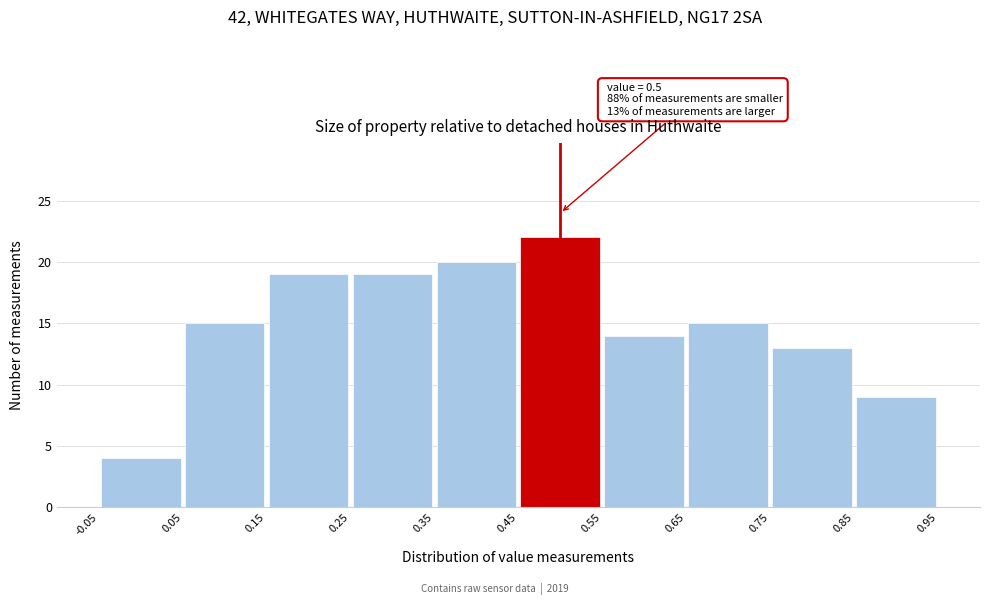

Which range on the x-axis has the tallest bar?

0.45 to 0.55